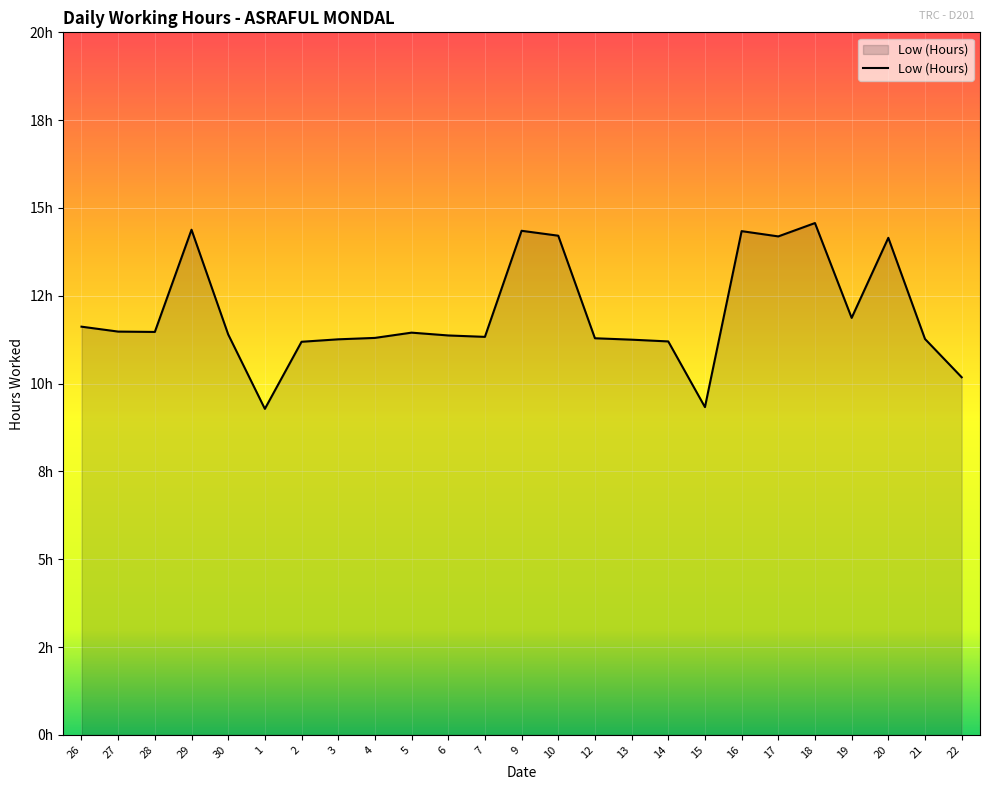

Does the chart display data point markers on the line(s)?

No